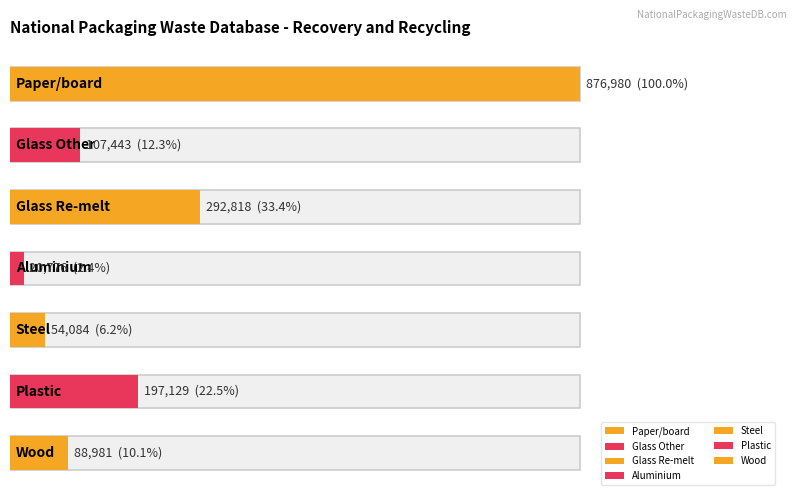

What is the maximum value shown in the chart?

876980